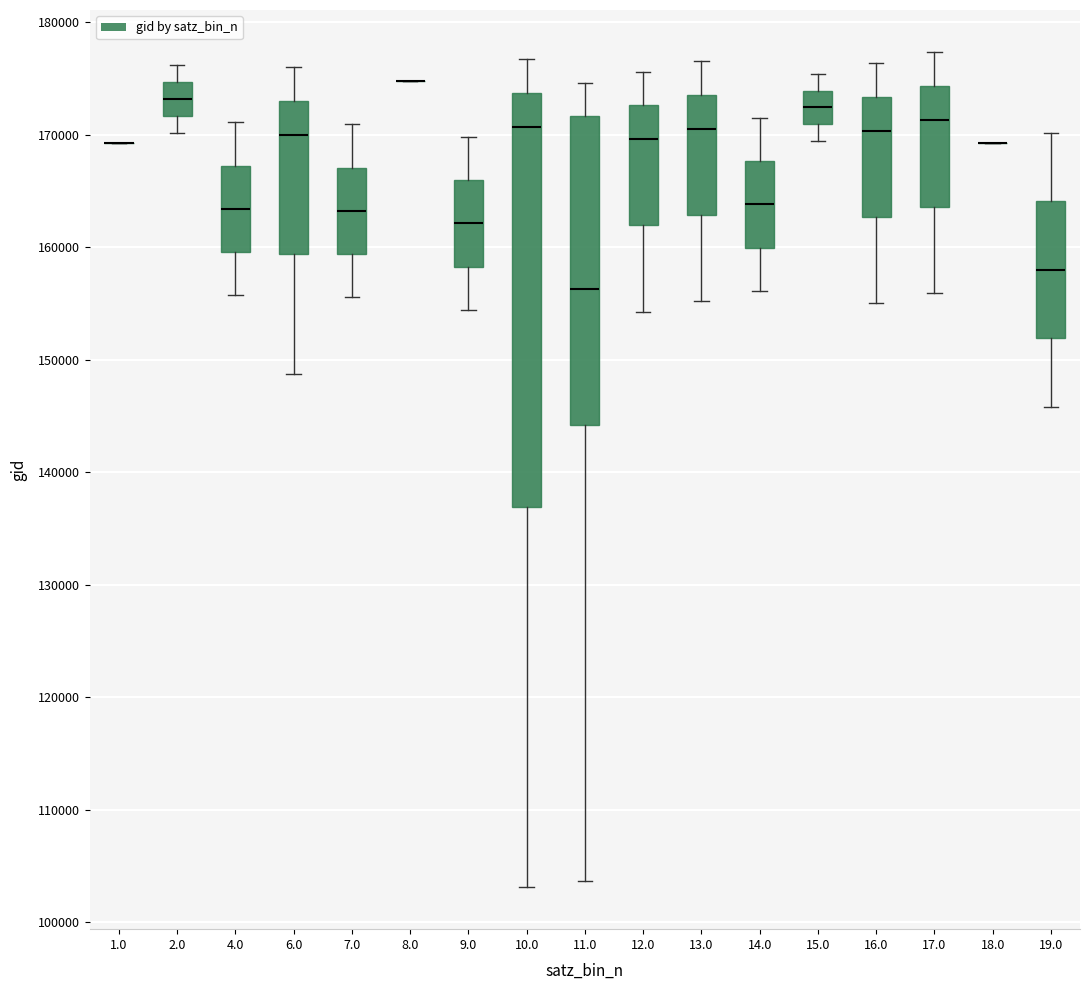

Where is the lower edge of the box at x = 13.0 on the y-axis? The values are not printed on the chart, so give them approximately, as read against the axis.

163000